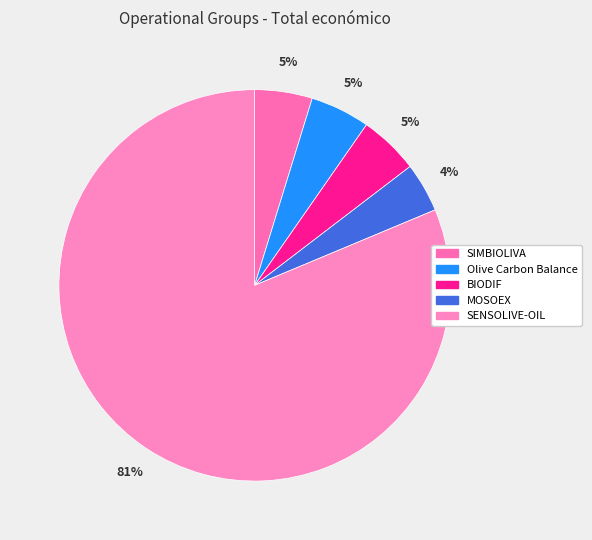

To the nearest percent, what is the combined percentage of Olive Carbon Balance and SIMBIOLIVA?

10%